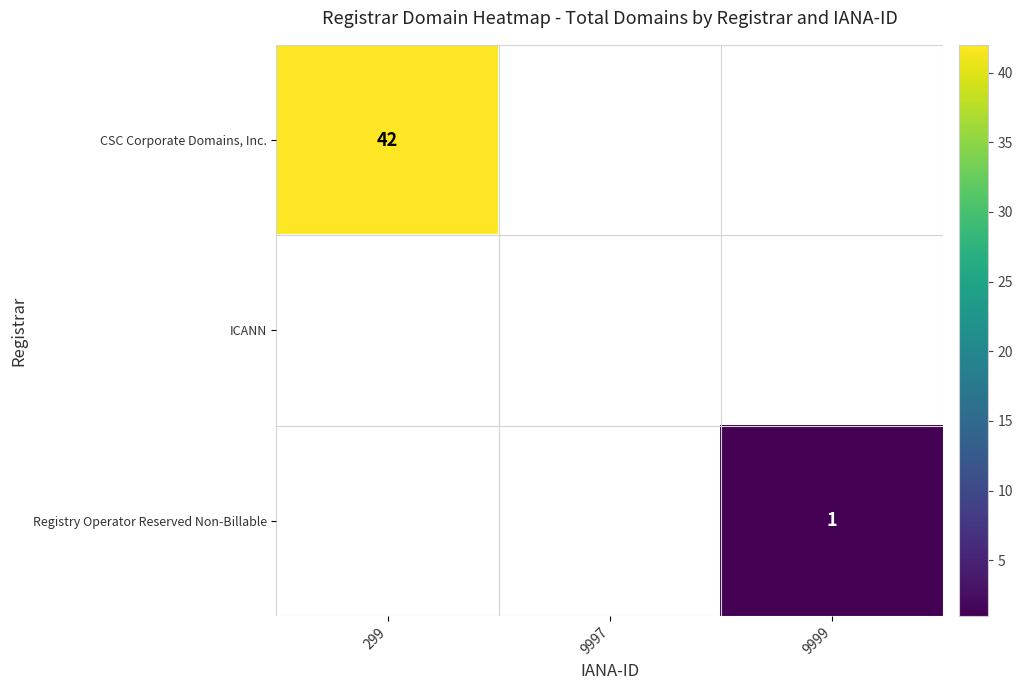

What is the minimum value shown in the chart?

1.0